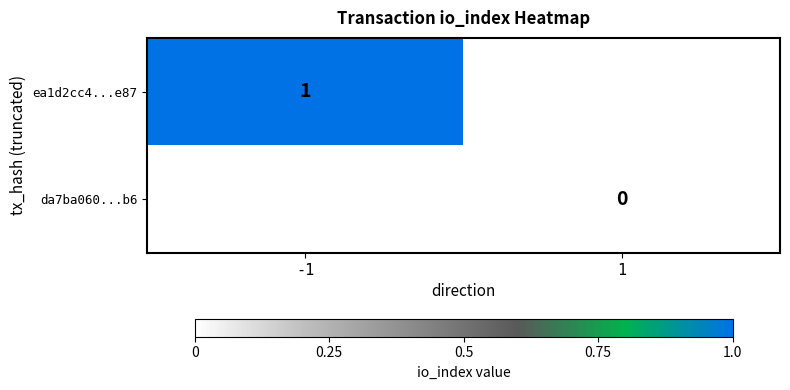

At how many categories does at least one series exceed 0?

1